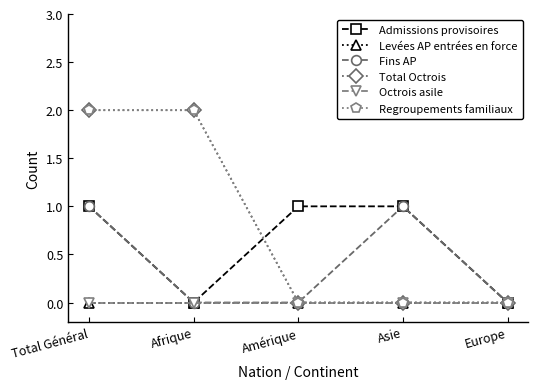

Does the chart have visible grid lines?

No